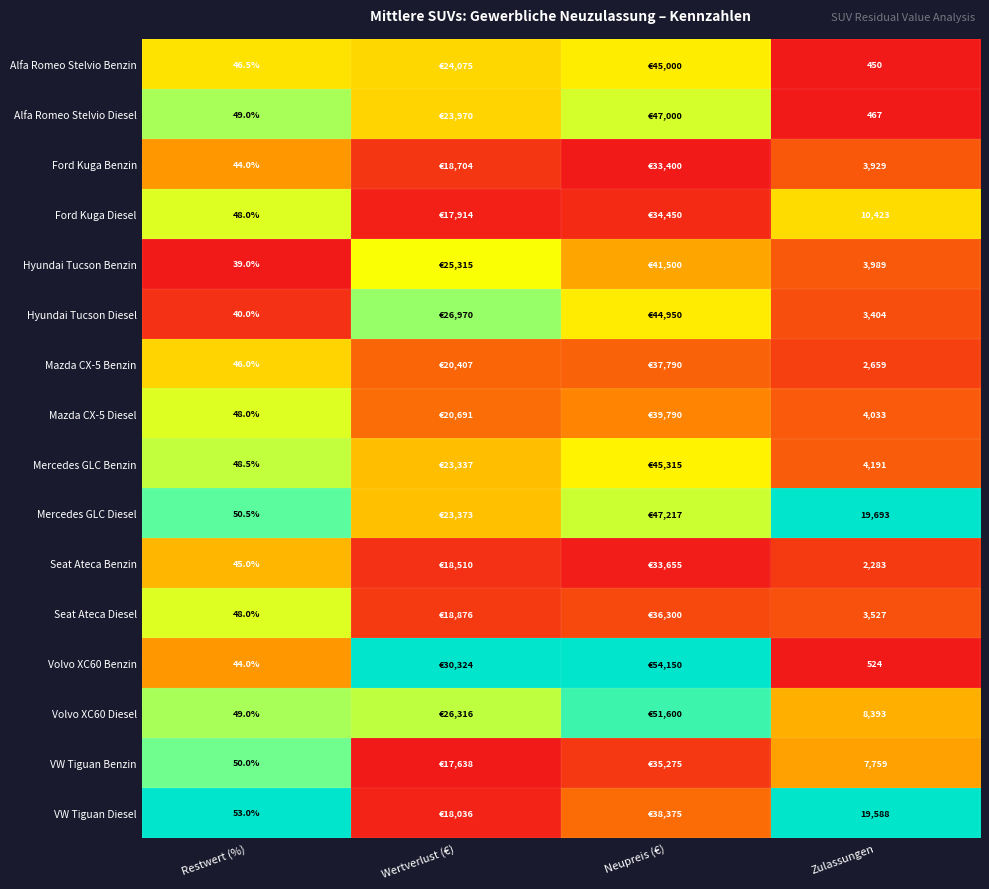

Which series changed the most between Restwert (%) and Zulassungen?

Mercedes GLC Diesel